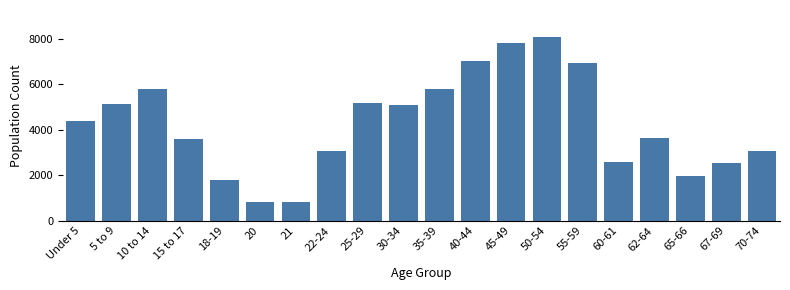

What is the sum of all values?

85103